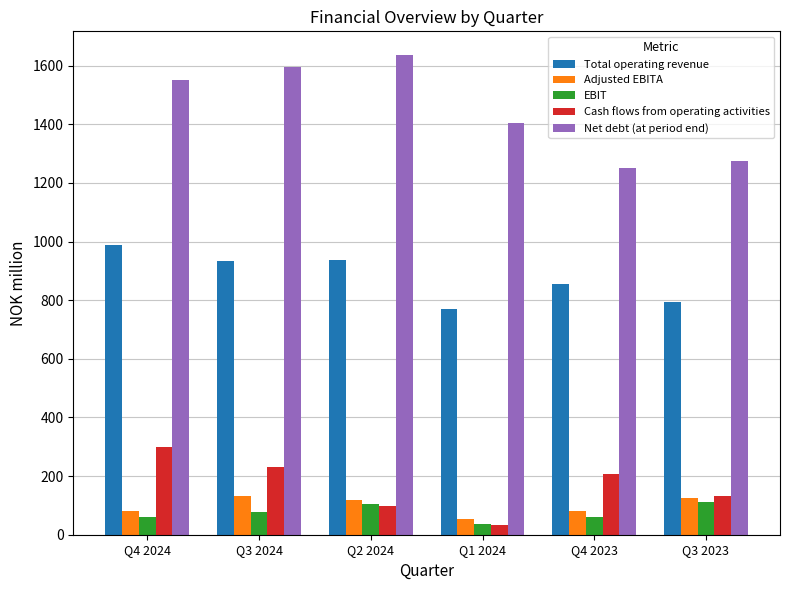

What is the value of the Total operating revenue bar at the 3rd from the left?

937.6